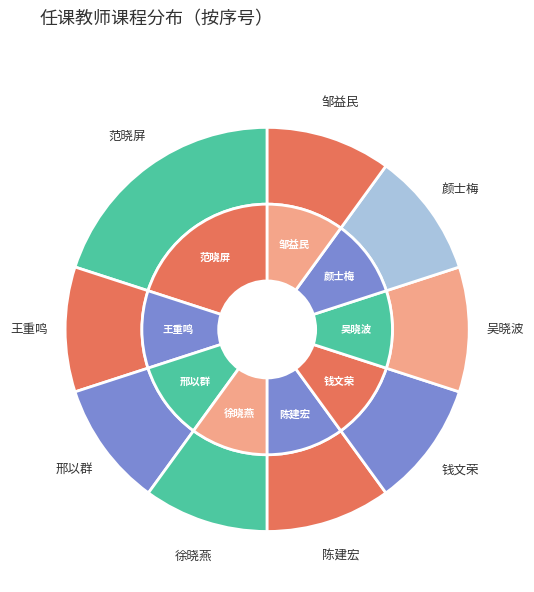

To the nearest percent, what is the difference between the largest and smallest slice percentages?

10%